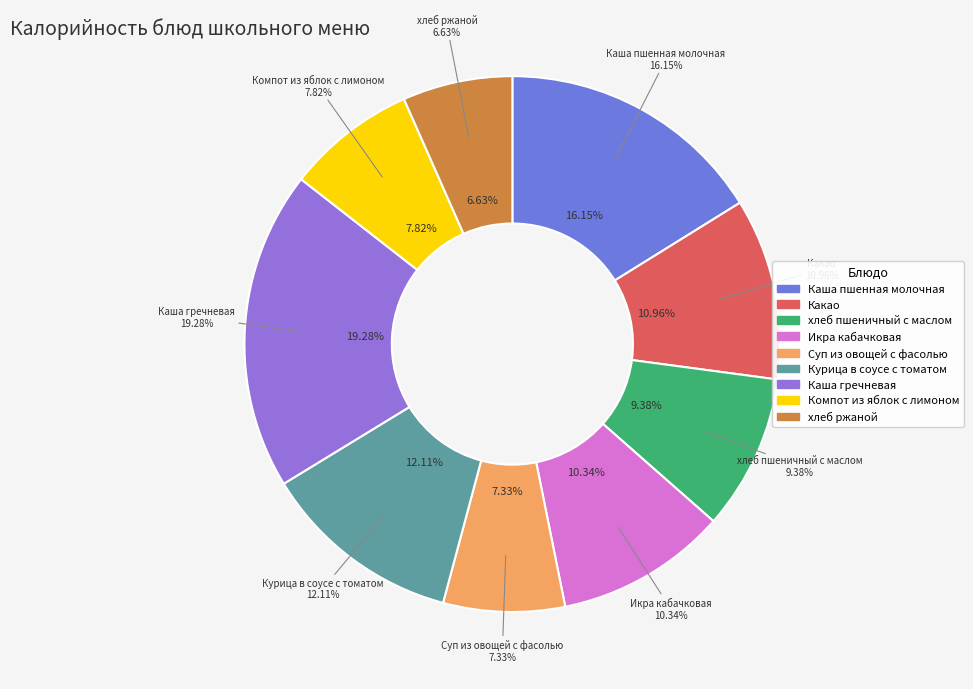

How many segments does this pie chart have?

9